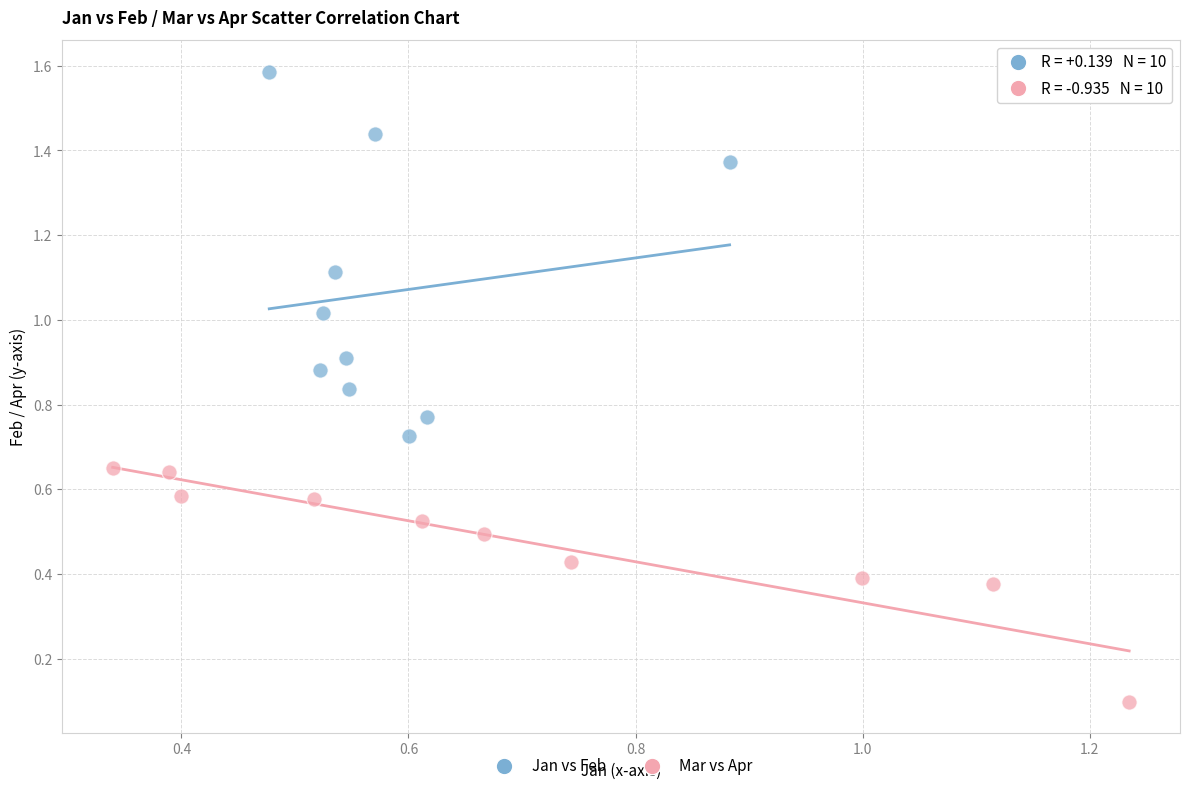

Which series contains the highest Y value?

Jan vs Feb